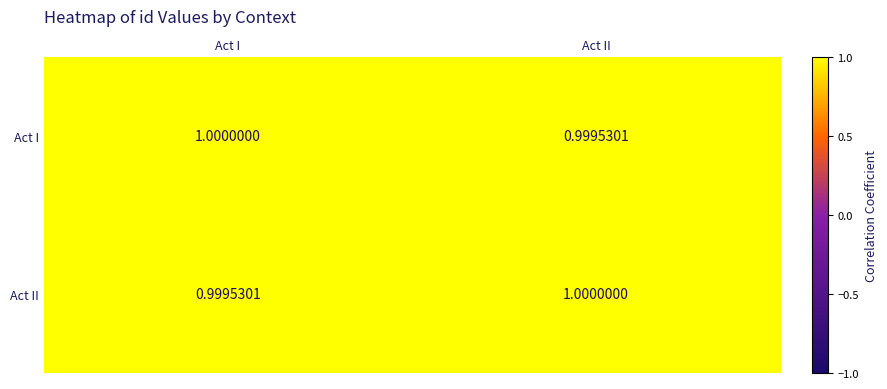

Is the value of Act I at Act II greater than the value of Act II at Act II?

No